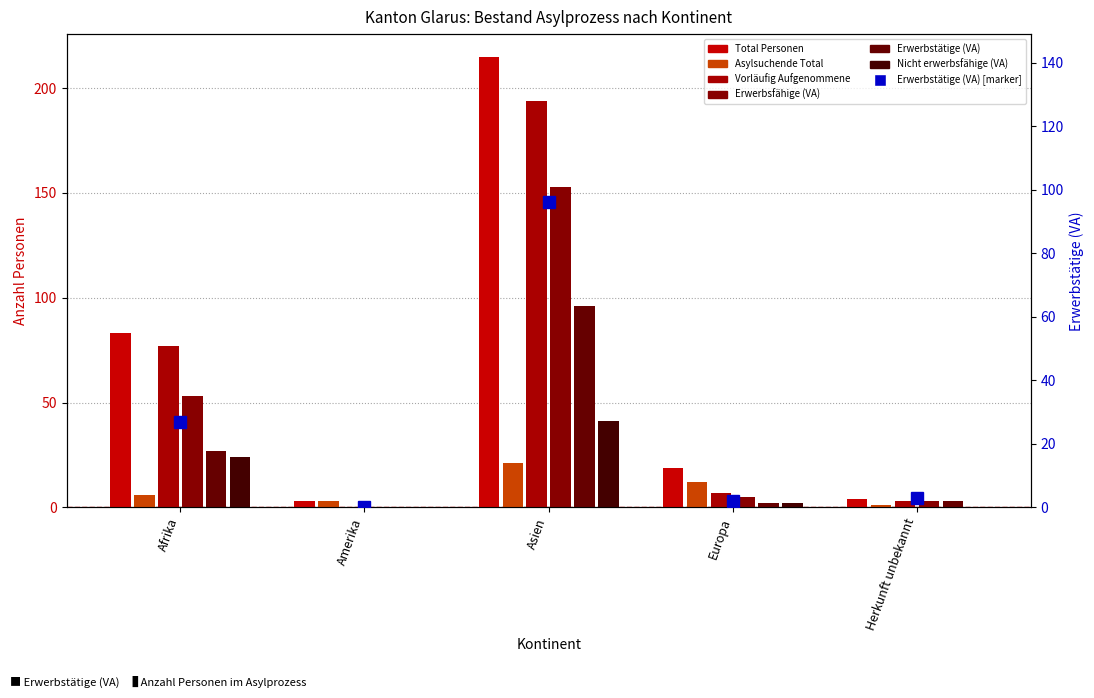

Which series changed the most between Amerika and Europa?

Total Personen